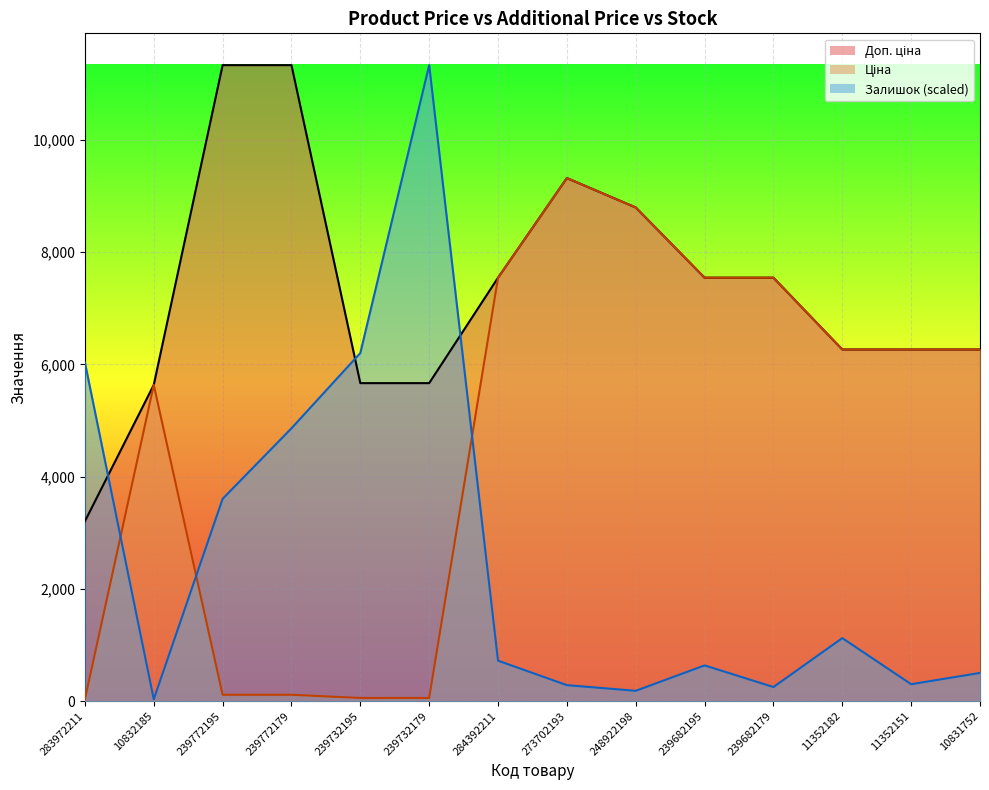

Which series changed the most between 283972211 and 239732179?

Залишок